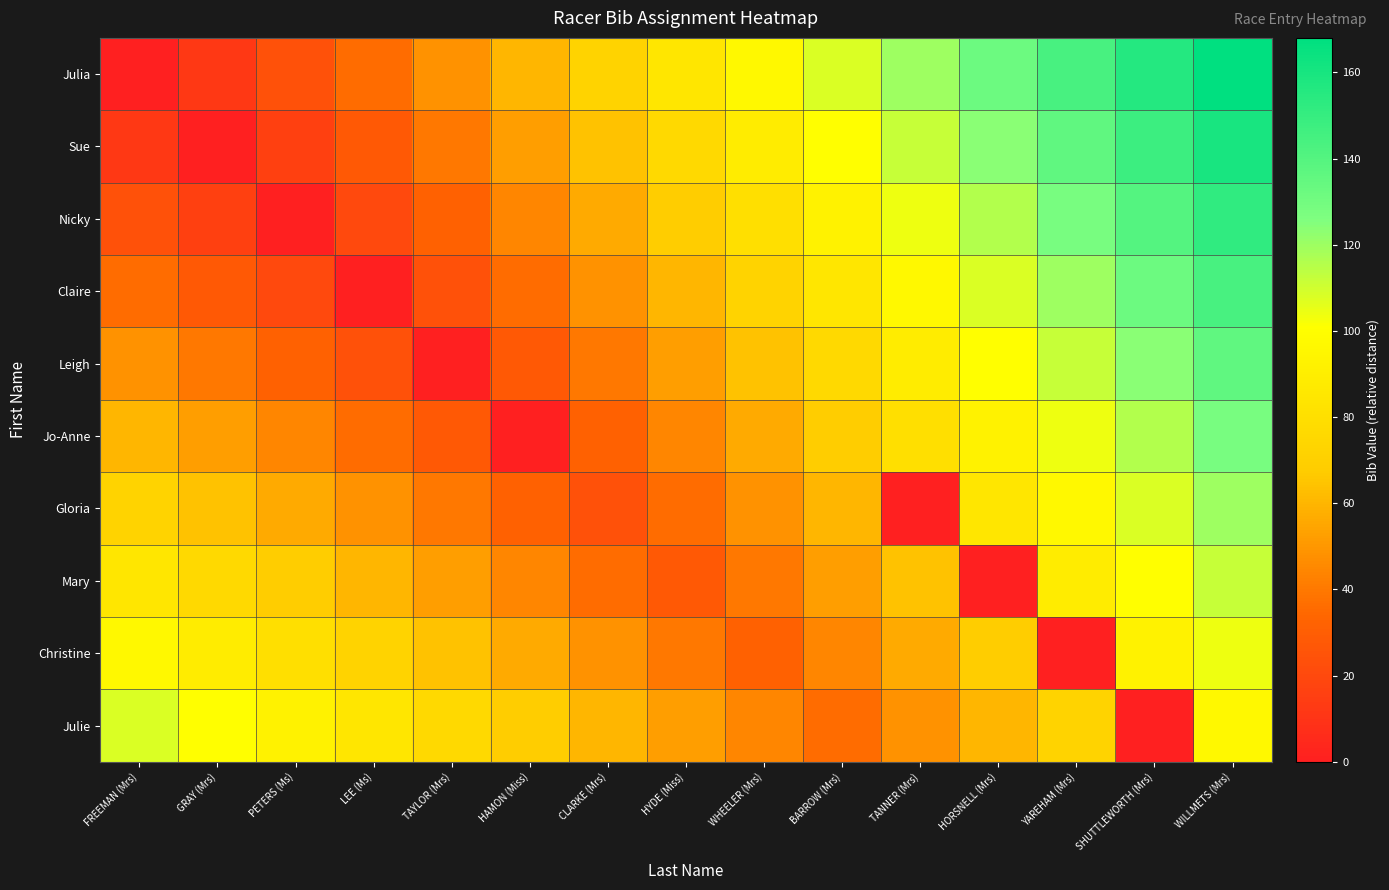

Rank the series at HYDE (Miss) from lowest to highest value.

Mary, Gloria, Christine, Jo-Anne, Leigh, Julie, Claire, Nicky, Sue, Julia